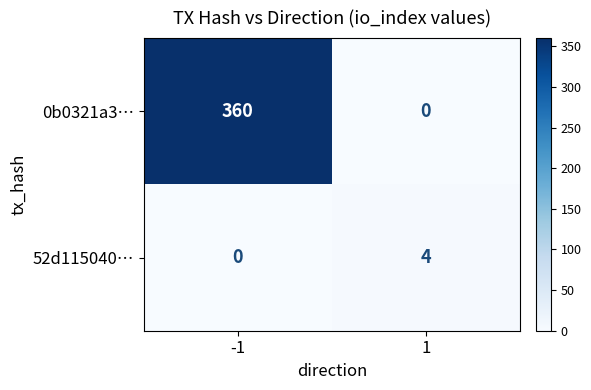

Is it true that 0b0321a3… equals 0 at 1?

True